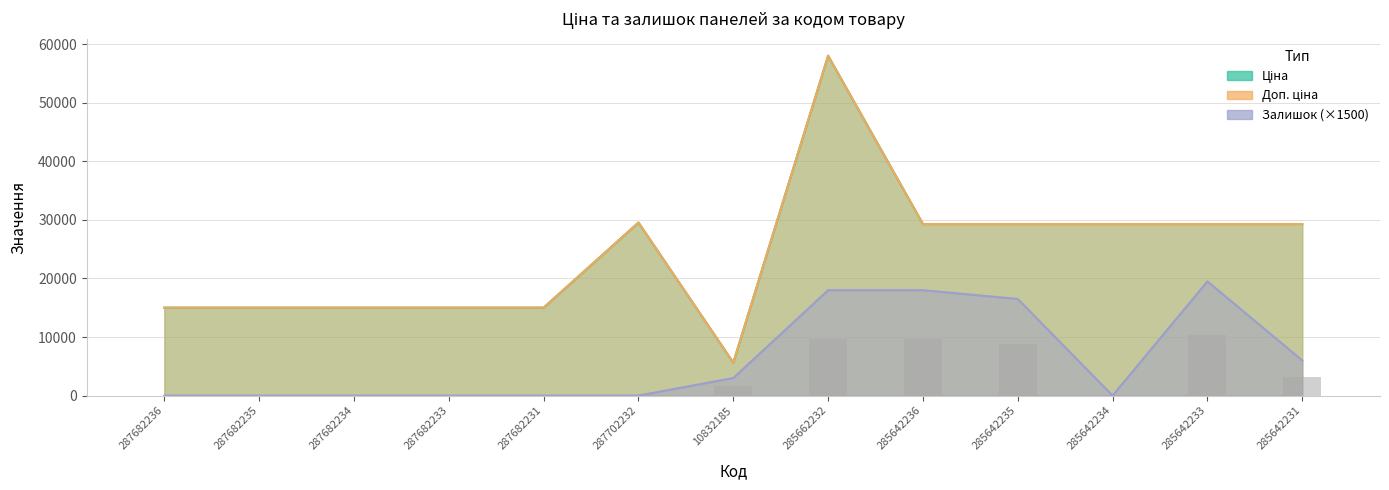

What is the label of the 9th bar from the right?

287682231